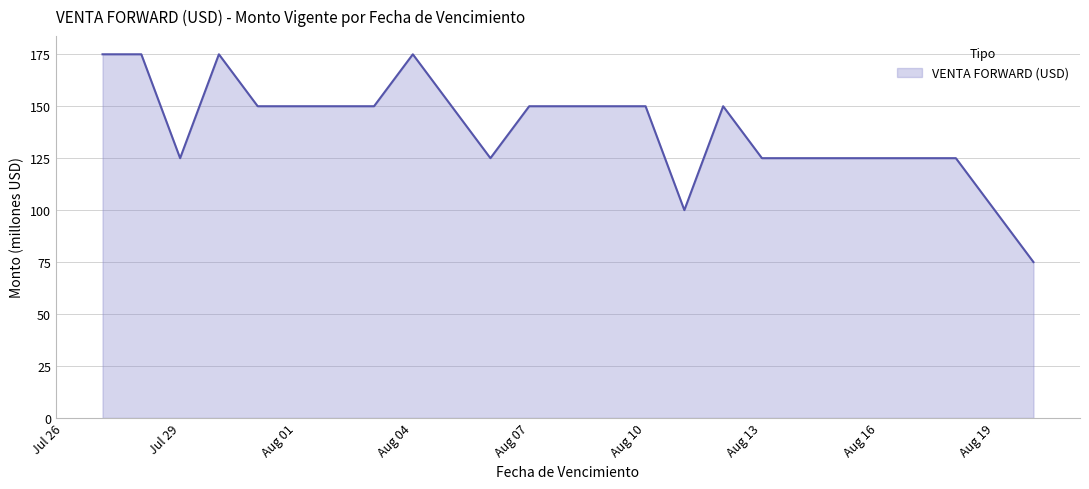

What is the smallest value displayed?

75